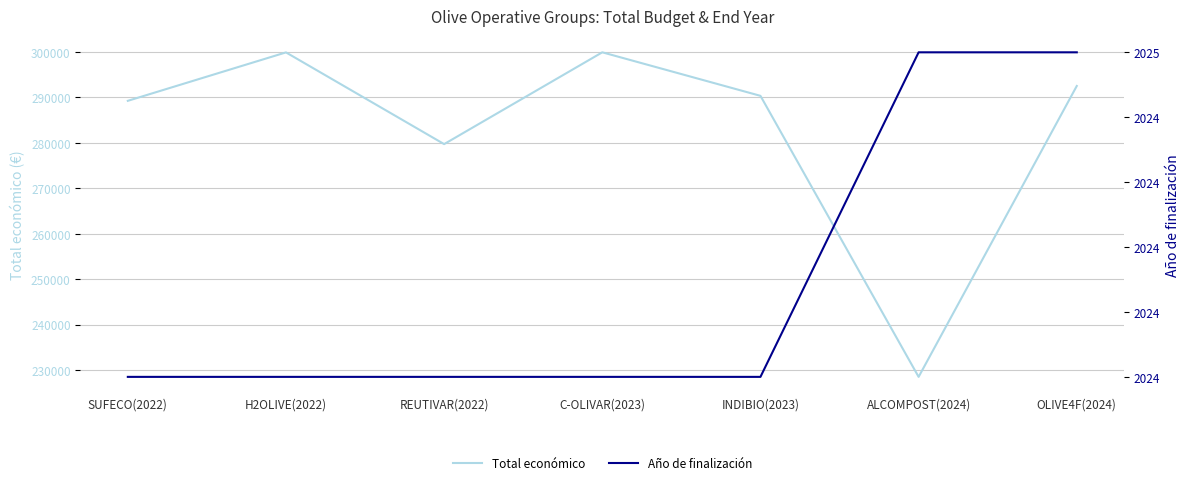

What is the total value across all series at H2OLIVE(2022)?

301906